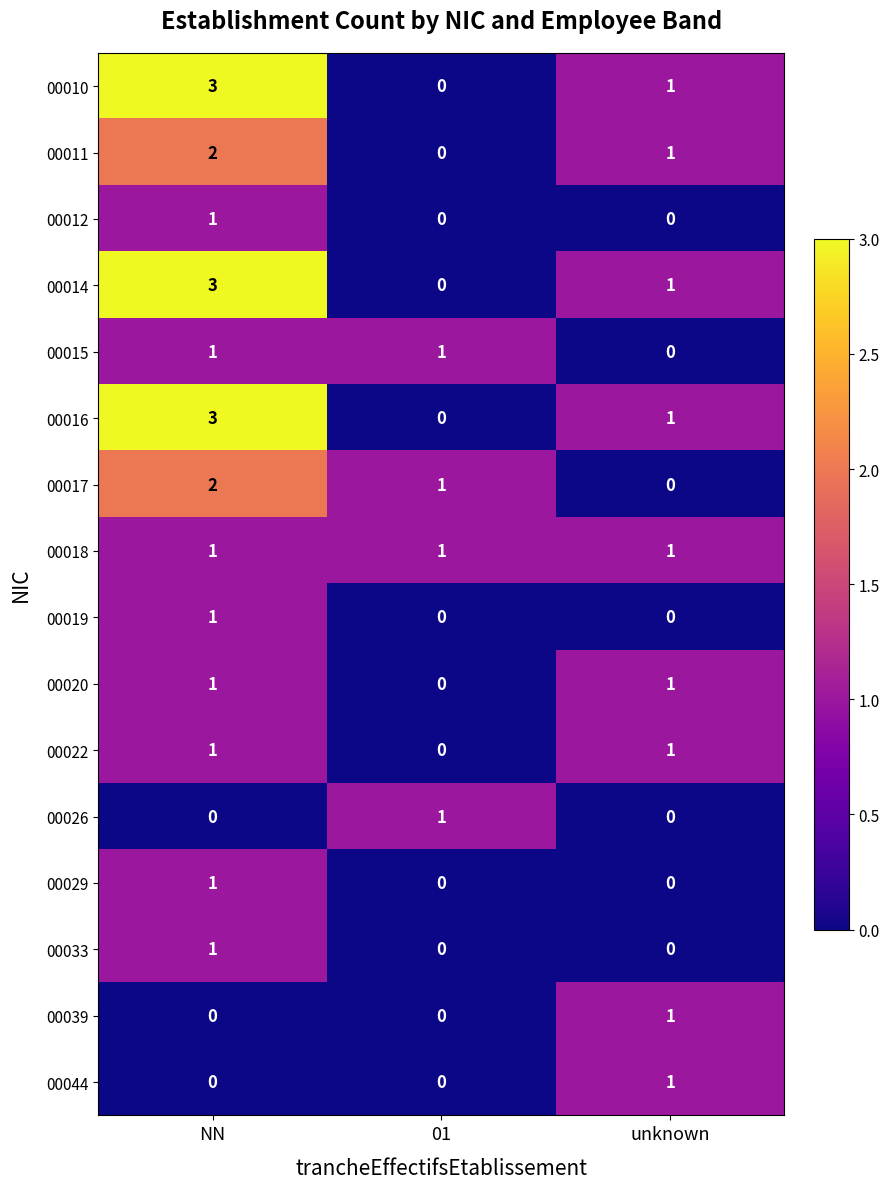

At which label does 00017 reach its peak?

NN